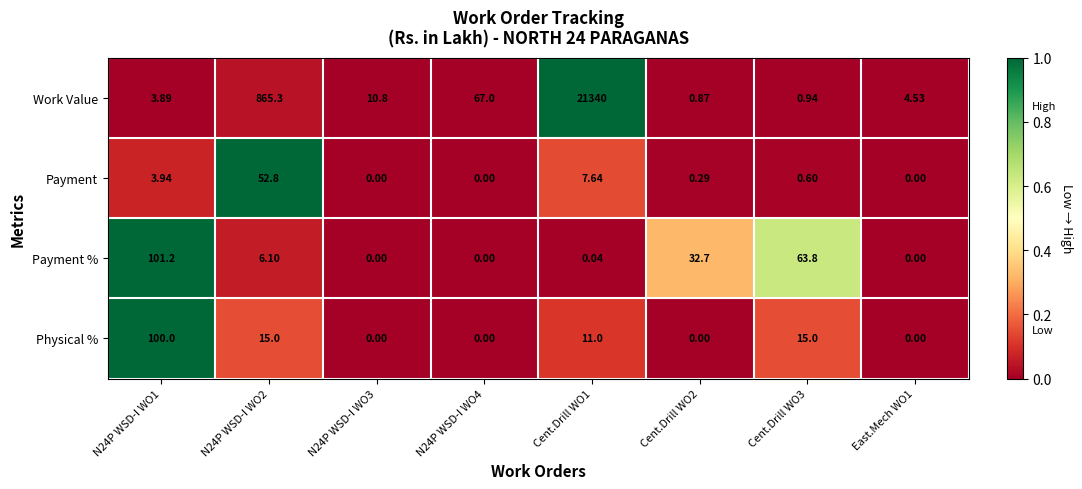

Which series has the largest range (max minus min)?

Work Value